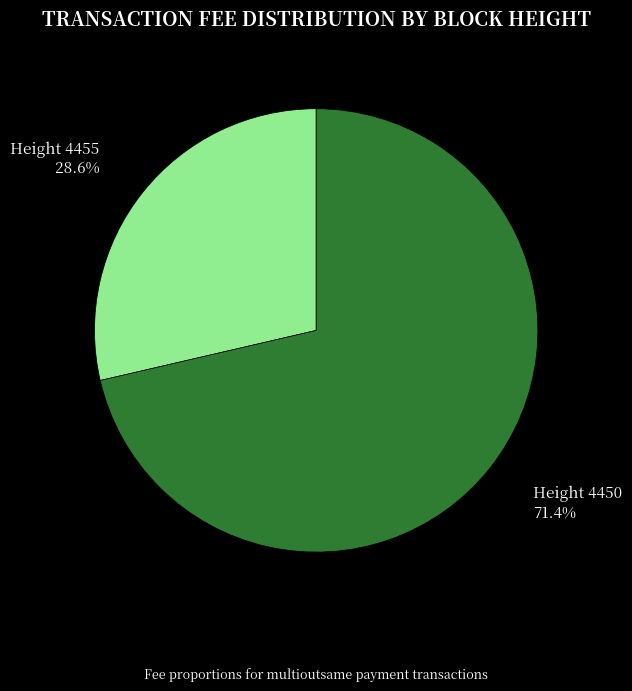

Rank the categories by value from highest to lowest.

Height 4450, Height 4455